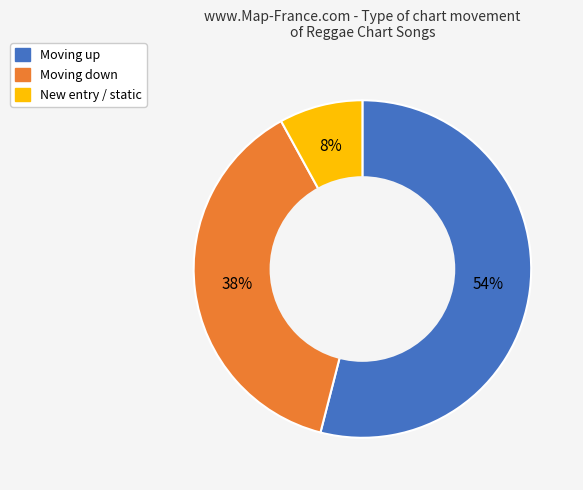

Is the sum of Moving up and New entry / static greater than half?

Yes